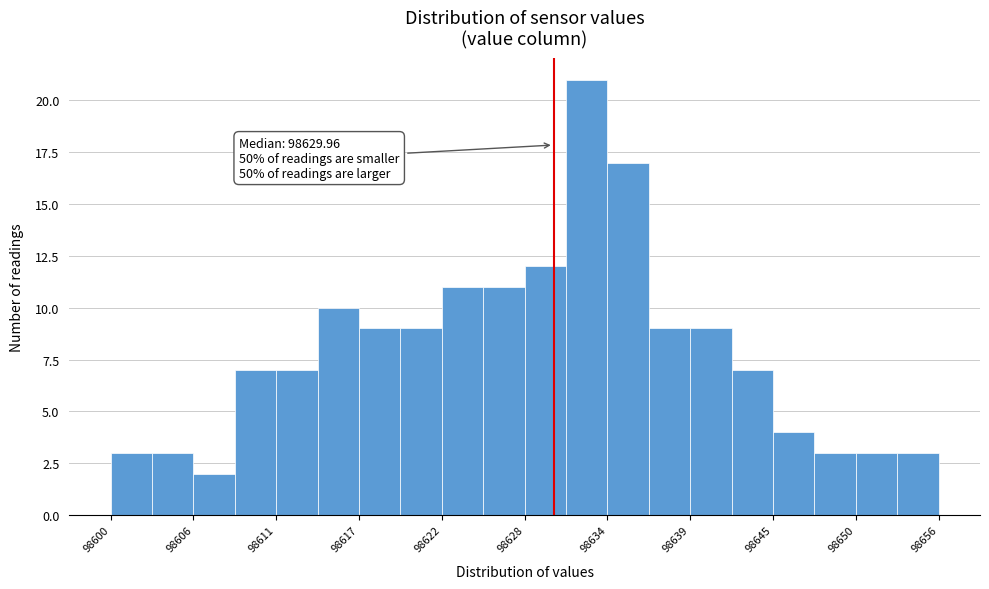

Around what value on the x-axis is the tallest bar? Give the approximate position of its centre, as read against the axis.

98632